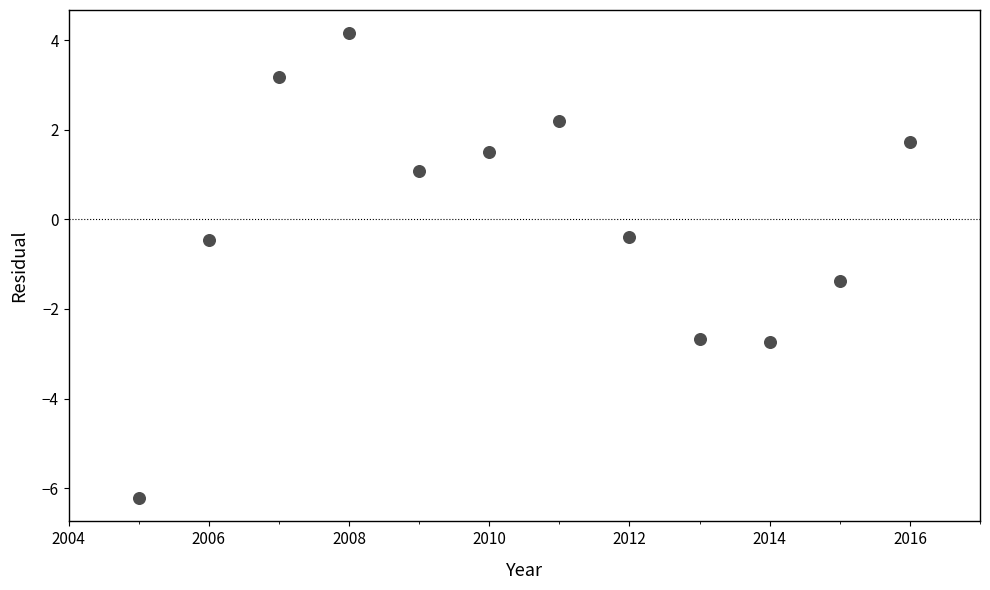

What is the average X value?

2010.5